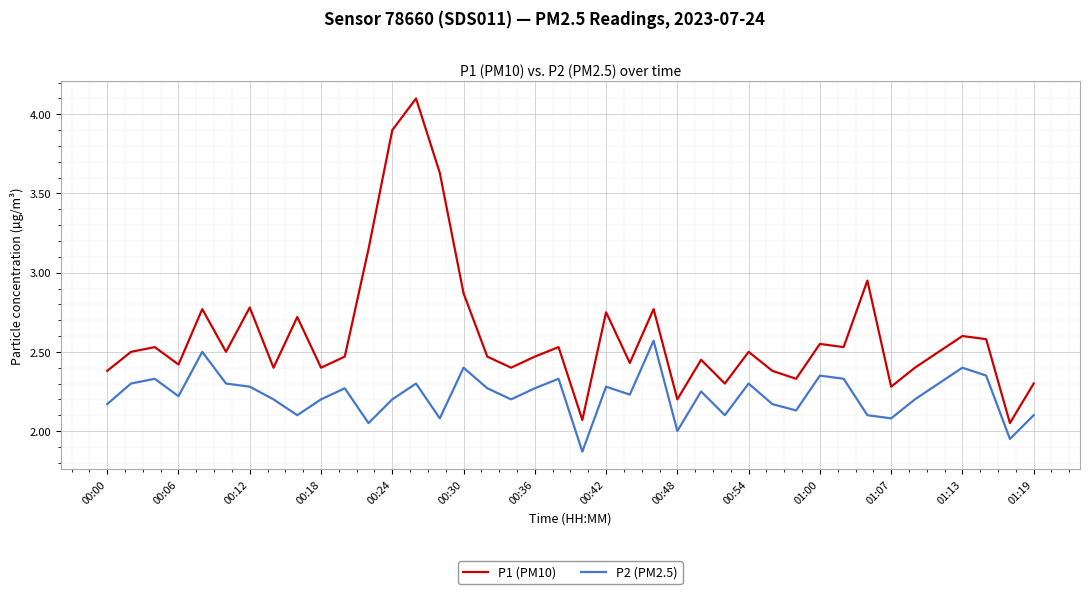

Which series has the largest range (max minus min)?

P1 (PM10)